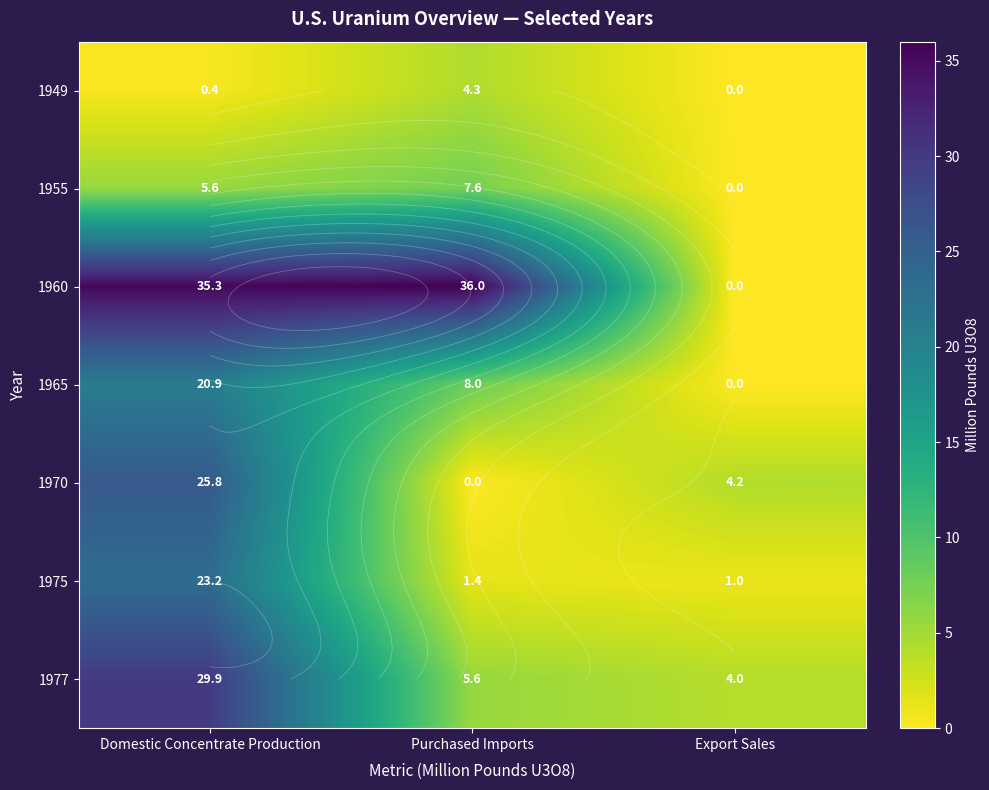

Is it true that 1949 equals 2.6 at Export Sales?

False